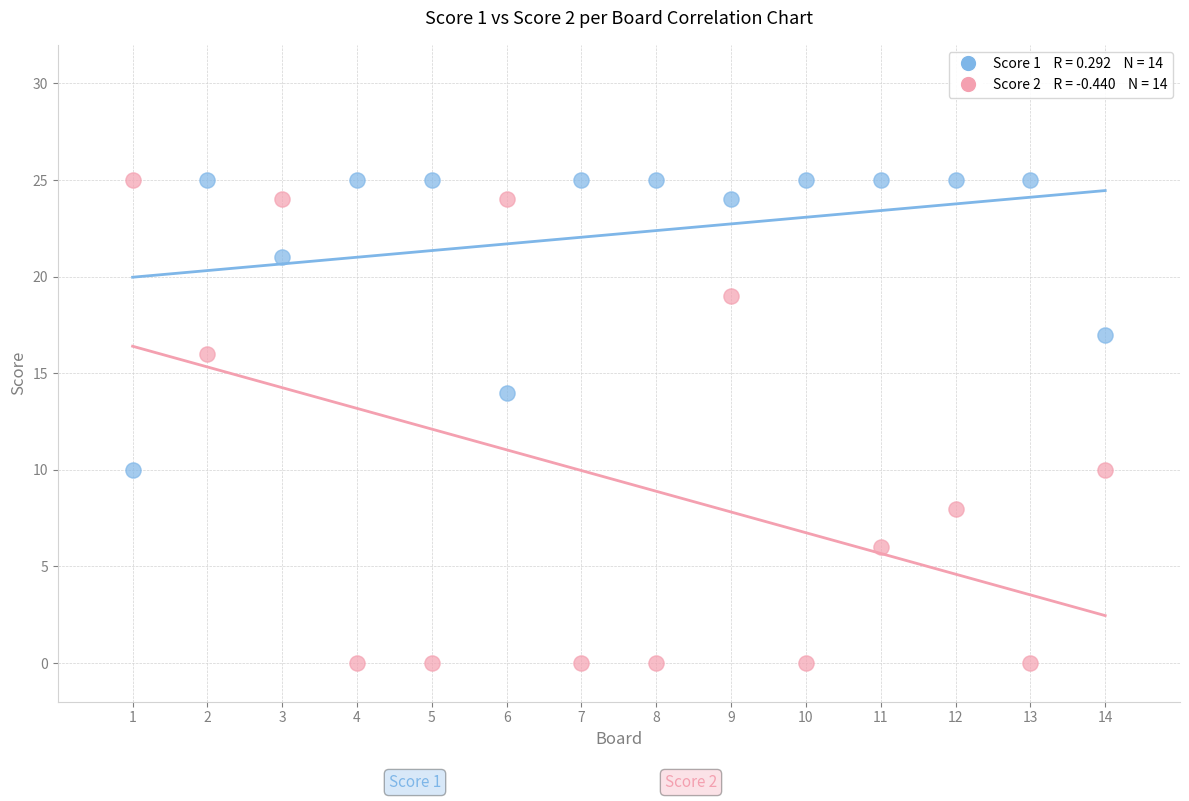

Across all data points, what is the range of X values (max minus min)?

13